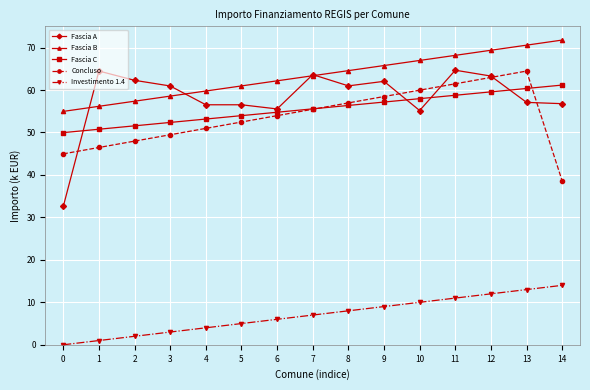

Which series has the largest total across all categories?

Fascia B